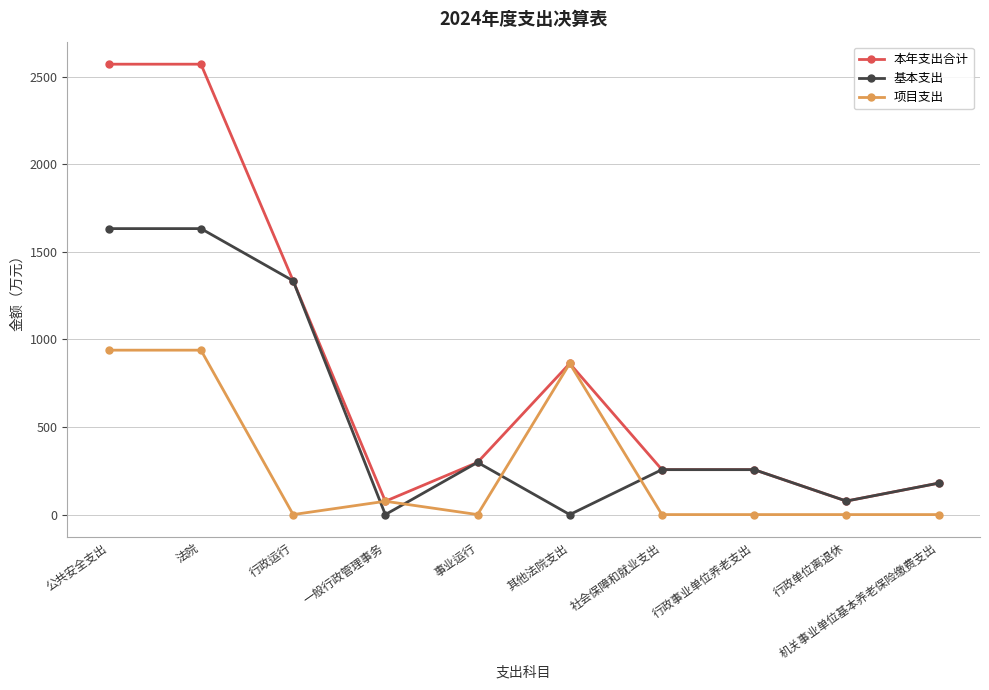

What is the lowest value of the 本年支出合计 series?

76.1